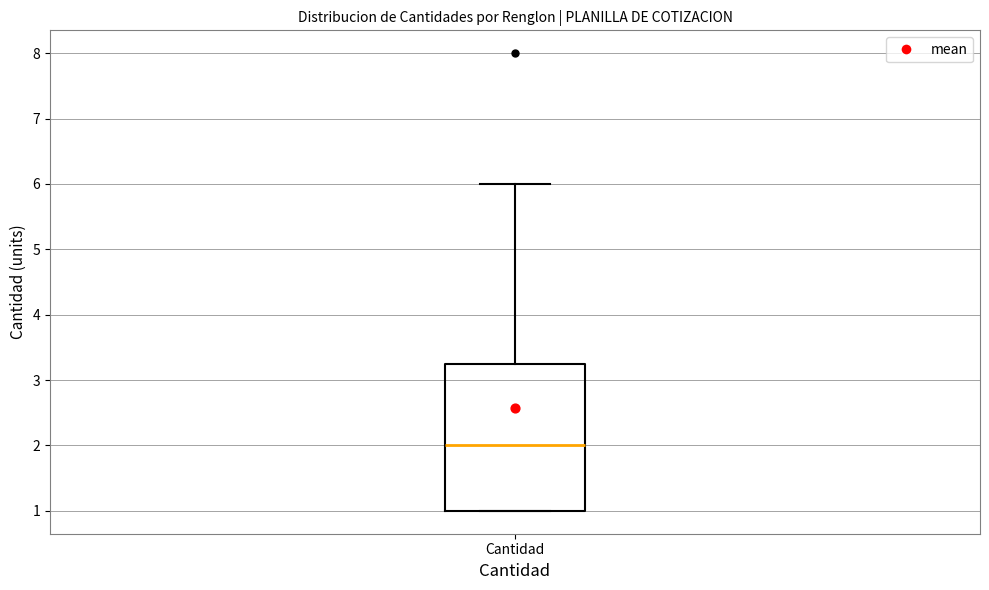

Transcribe this box plot: give where the median line is, the range the box spans, and where the two whiskers end, as read against the y-axis. The values are not printed on the chart, so give them approximately, as read against the axis.

median 2.0, box 1.0 to 3.3, whiskers 1.0 to 6.0